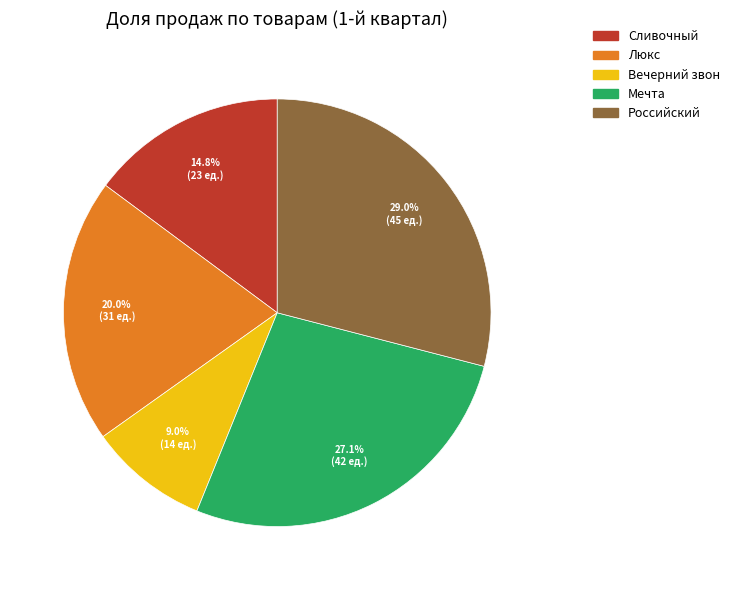

The Российский slice represents 42% of the pie. True or false?

False